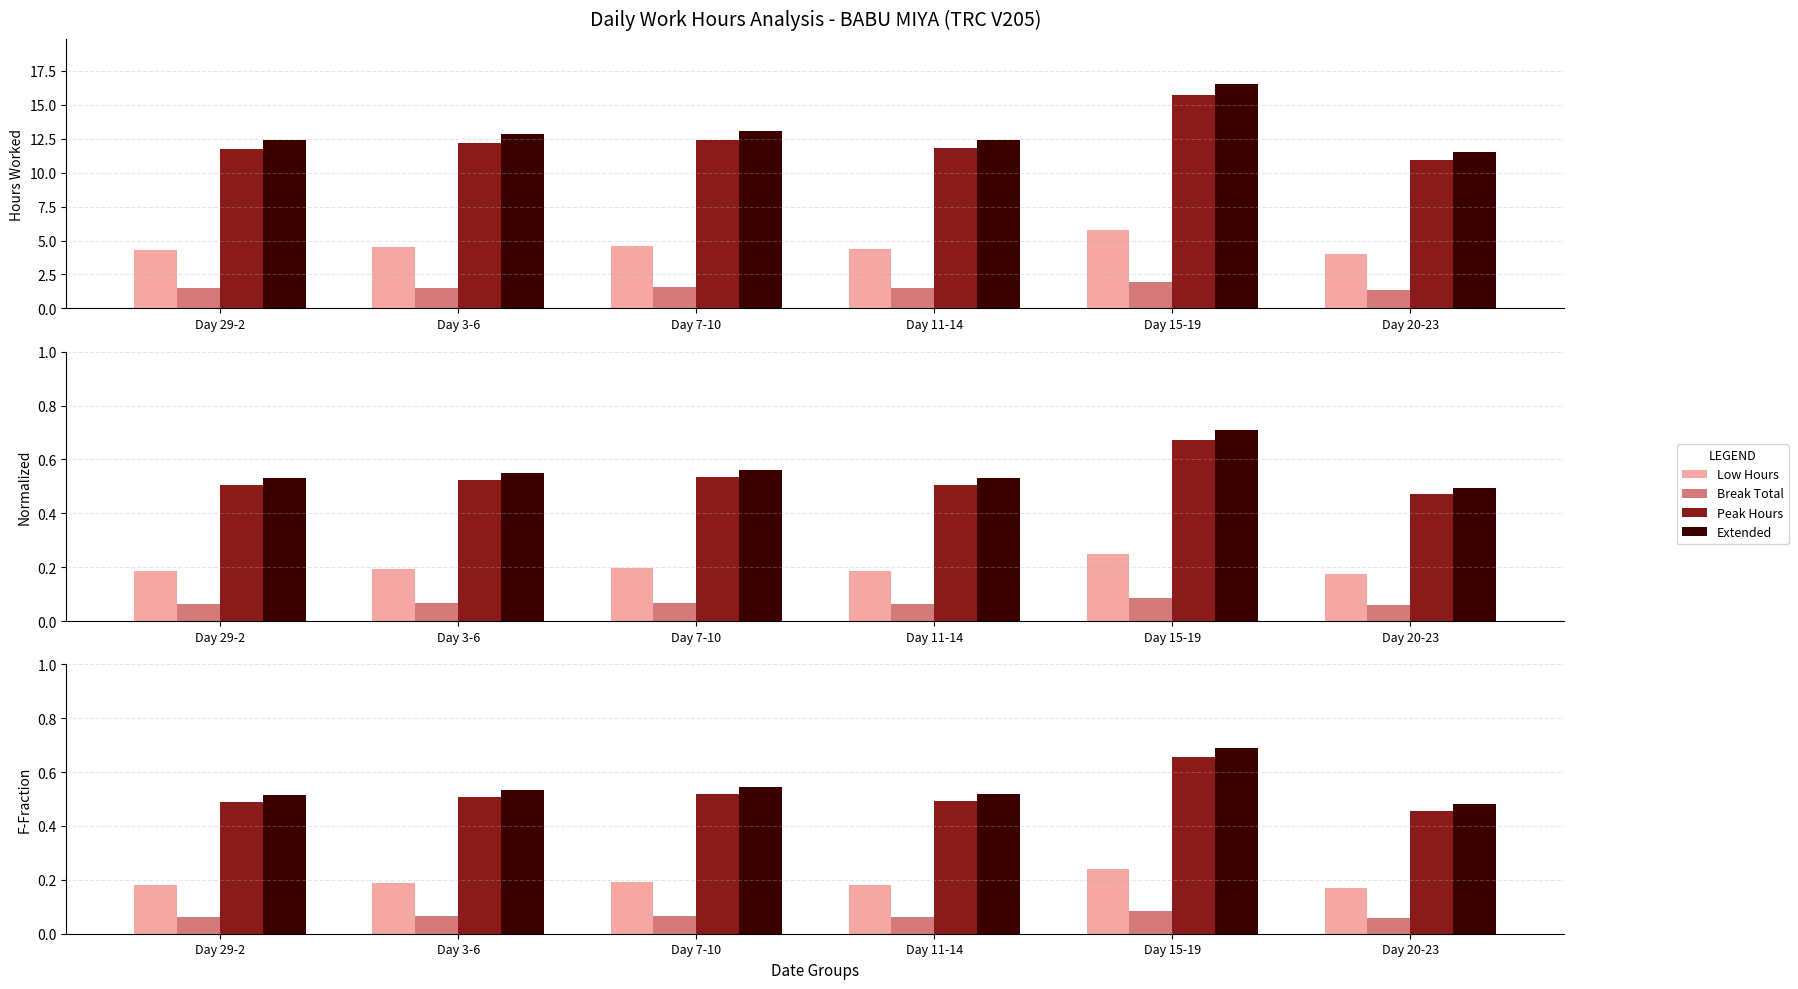

What is the label of the 1st bar from the right?

Day 20-23